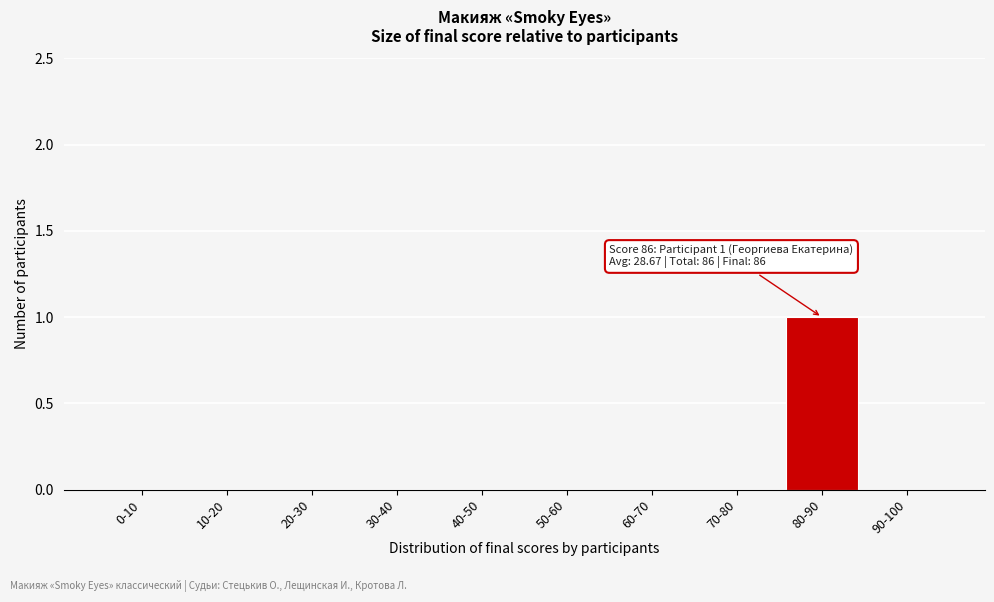

Reading left to right, transcribe all the data shown in this chart.

0-10=0	10-20=0	20-30=0	30-40=0	40-50=0	50-60=0	60-70=0	70-80=0	80-90=1	90-100=0